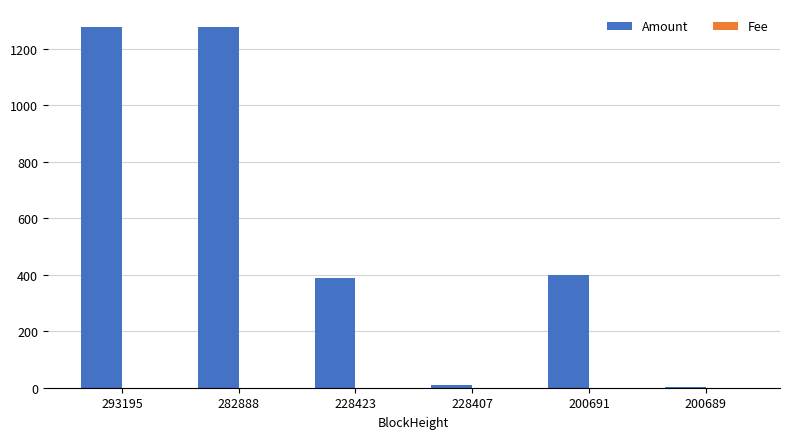

Is it true that Amount equals 510.0 at 228423?

False